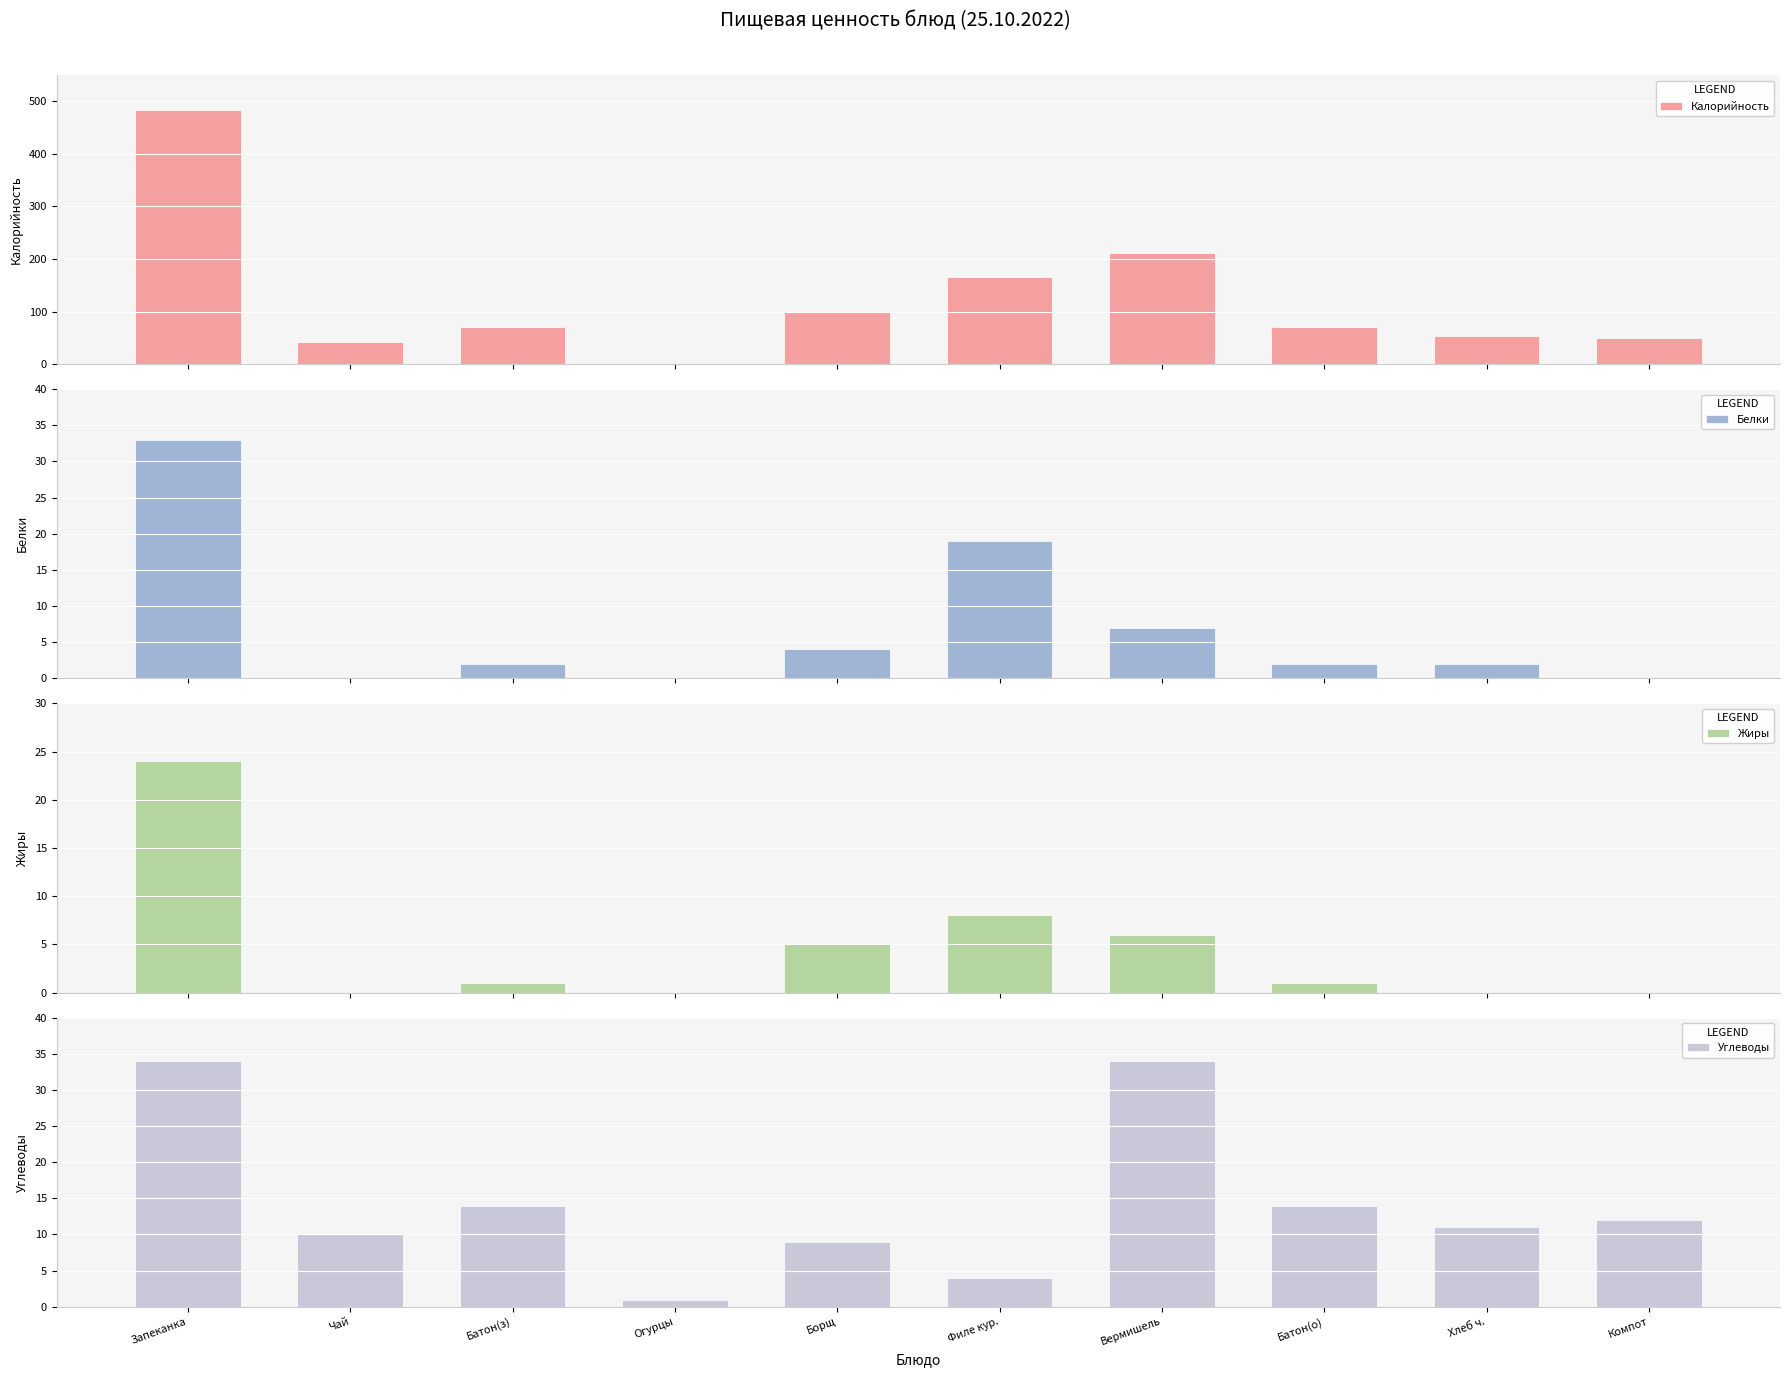

What is the difference between the Жиры values at Филе кур. and Батон(з)?

7